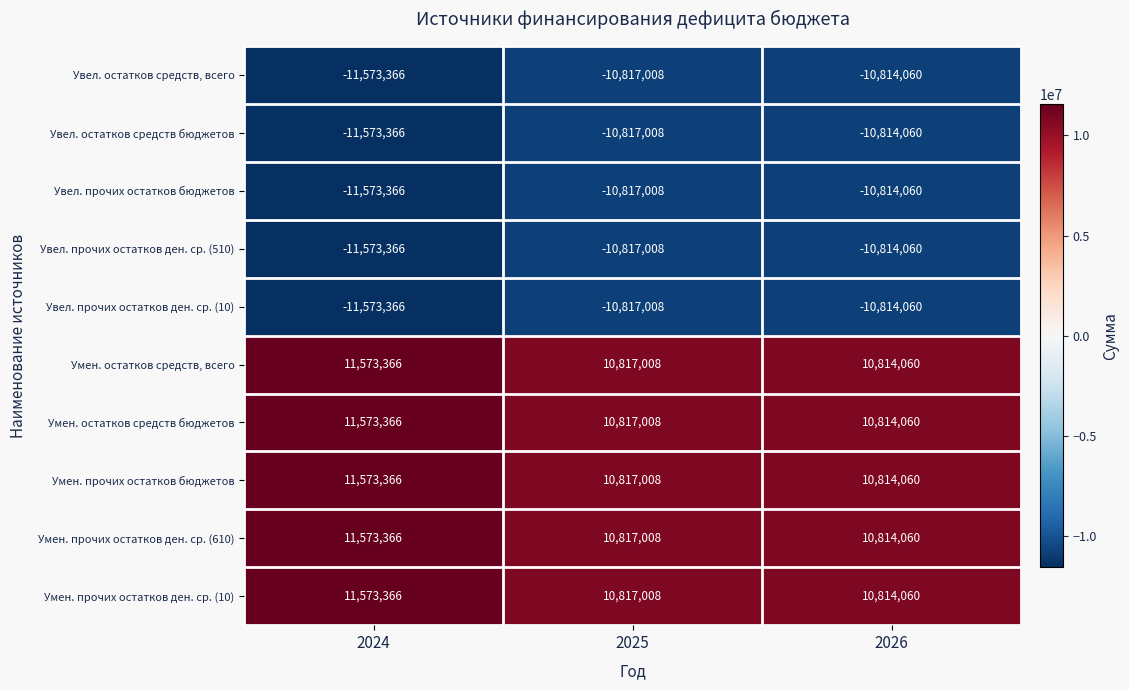

What is the difference between the highest and lowest values at 2025?

21634016